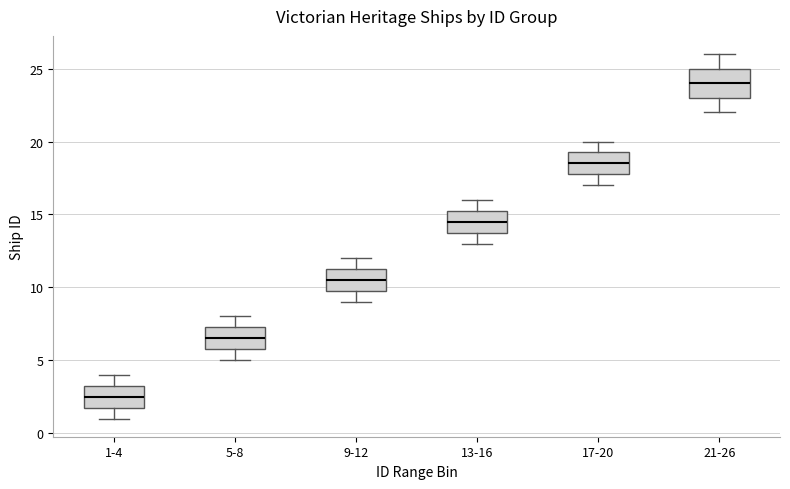

Where does the upper whisker of the box for 21-26 end on the y-axis? The values are not printed on the chart, so give them approximately, as read against the axis.

26.0